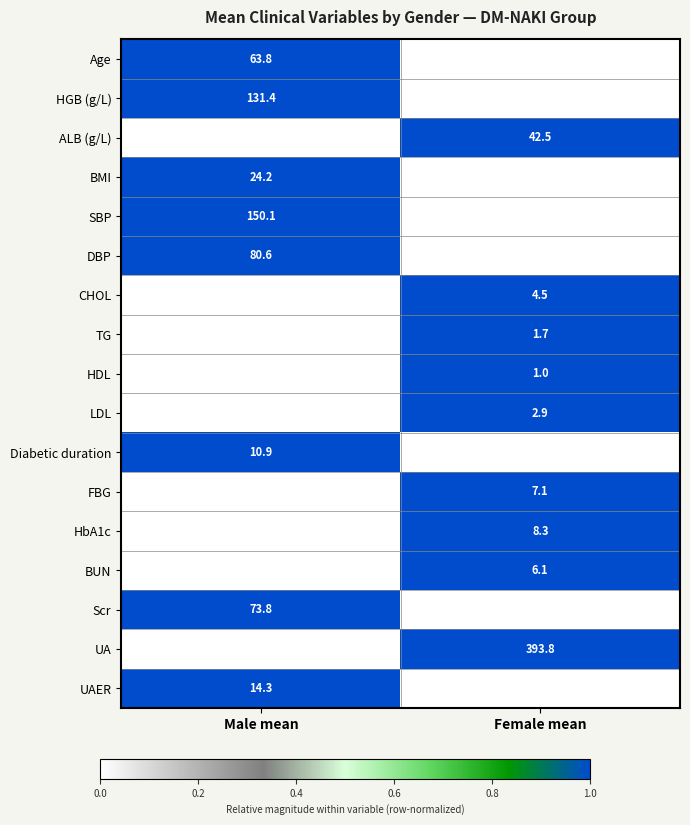

Which series has the largest total across all categories?

UA